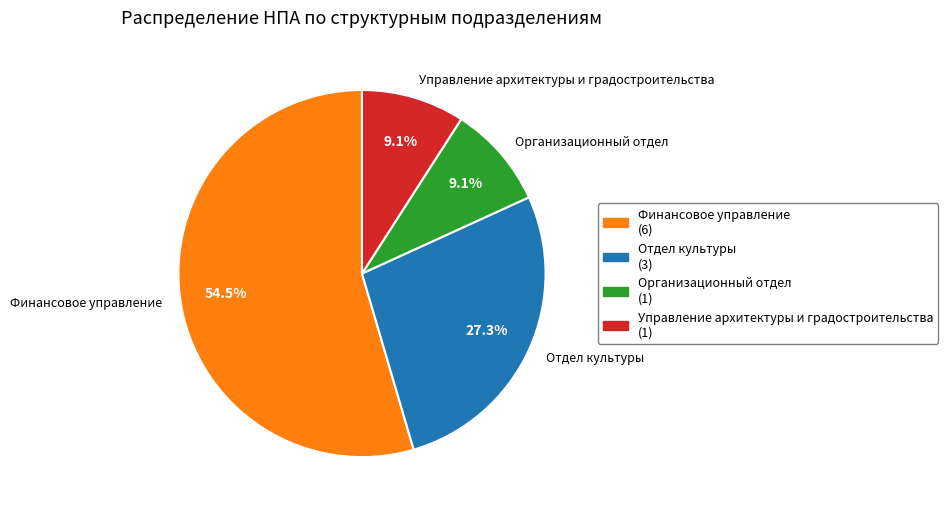

The Управление архитектуры и градостроительства slice represents 1% of the pie. True or false?

False